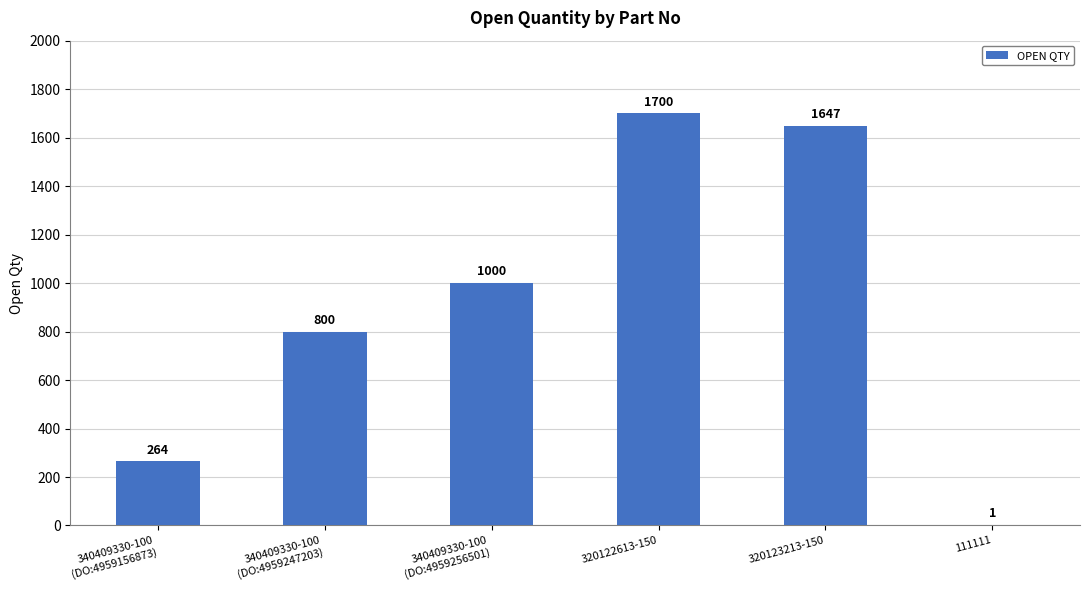

Reading right to left, transcribe all the data shown in this chart.

1	1647	1700	1000	800	264